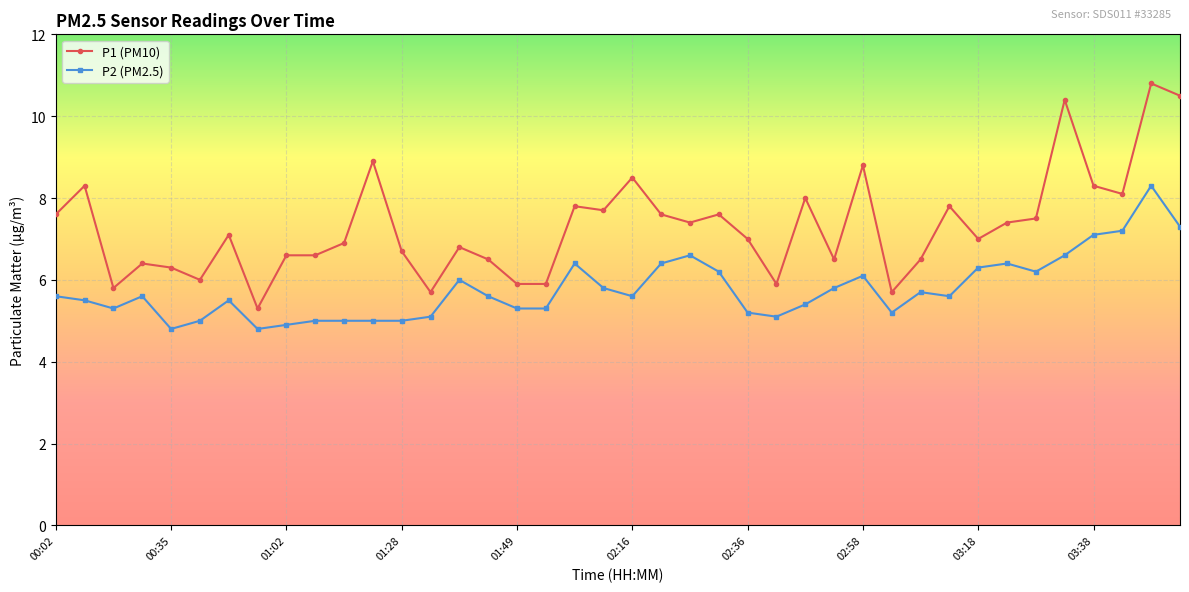

Rank the series by their average value, from highest to lowest.

P1 (PM10), P2 (PM2.5)